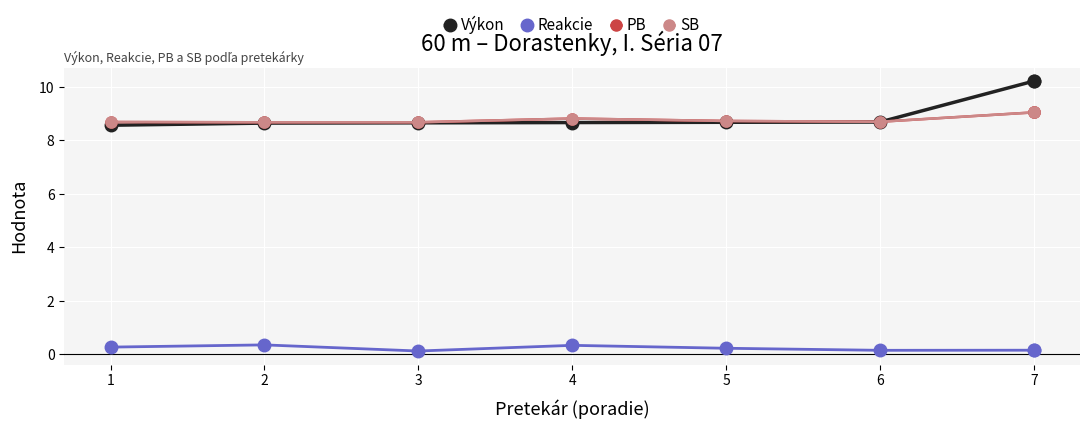

Is this an area chart (filled region under the line)?

No